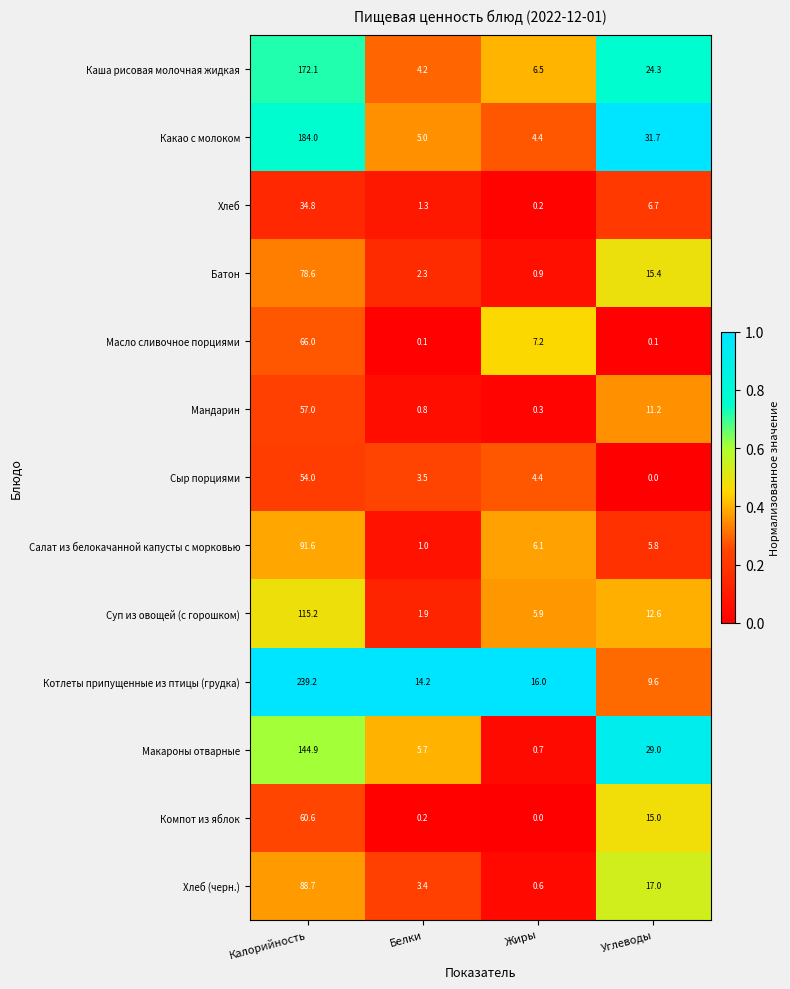

At how many categories does at least one series exceed 0?

4